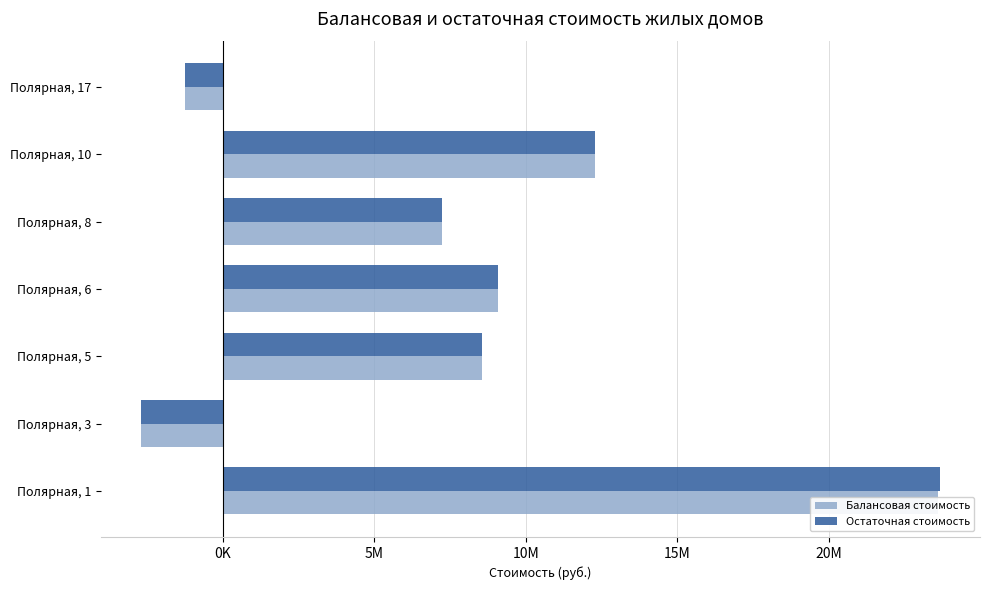

What is the lowest value of the Балансовая стоимость series?

-2706949.5